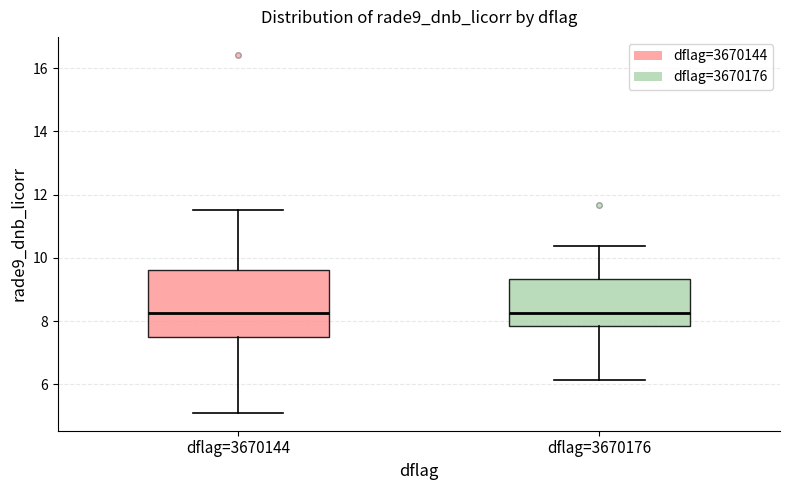

Reading left to right, read every box against the y-axis: the position of its median line, the range the box covers, and the ends of its whiskers. The values are not printed on the chart, so give them approximately, as read against the axis.

dflag=3670144: median 8.2, box 7.4 to 9.6, whiskers 5.2 to 11.6
dflag=3670176: median 8.2, box 7.8 to 9.4, whiskers 6.2 to 10.4